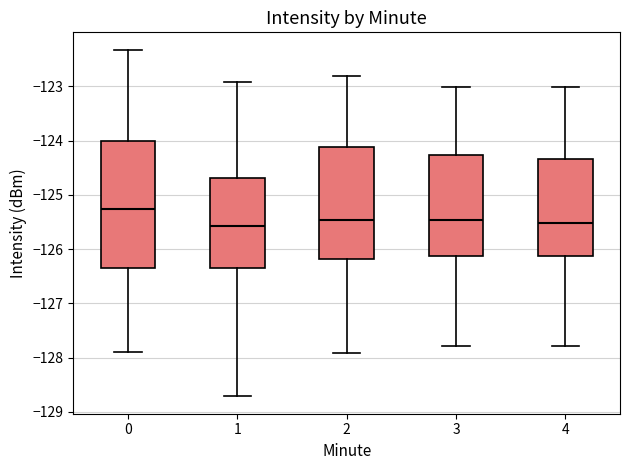

Reading left to right, transcribe this box plot: for each box, give where its median line is, the range the box spans, and where its two whiskers end, as read against the y-axis. The values are not printed on the chart, so give them approximately, as read against the axis.

0: median -125.3, box -126.3 to -124.0, whiskers -127.9 to -122.3
1: median -125.6, box -126.3 to -124.7, whiskers -128.7 to -122.9
2: median -125.5, box -126.2 to -124.1, whiskers -127.9 to -122.8
3: median -125.5, box -126.1 to -124.3, whiskers -127.8 to -123.0
4: median -125.5, box -126.1 to -124.3, whiskers -127.8 to -123.0